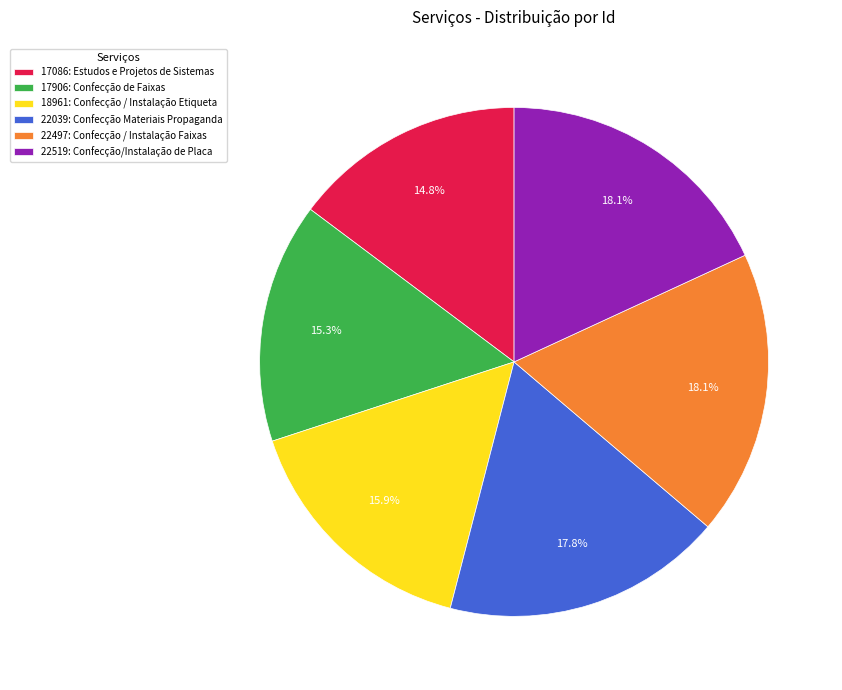

Count the number of slices in the pie.

6